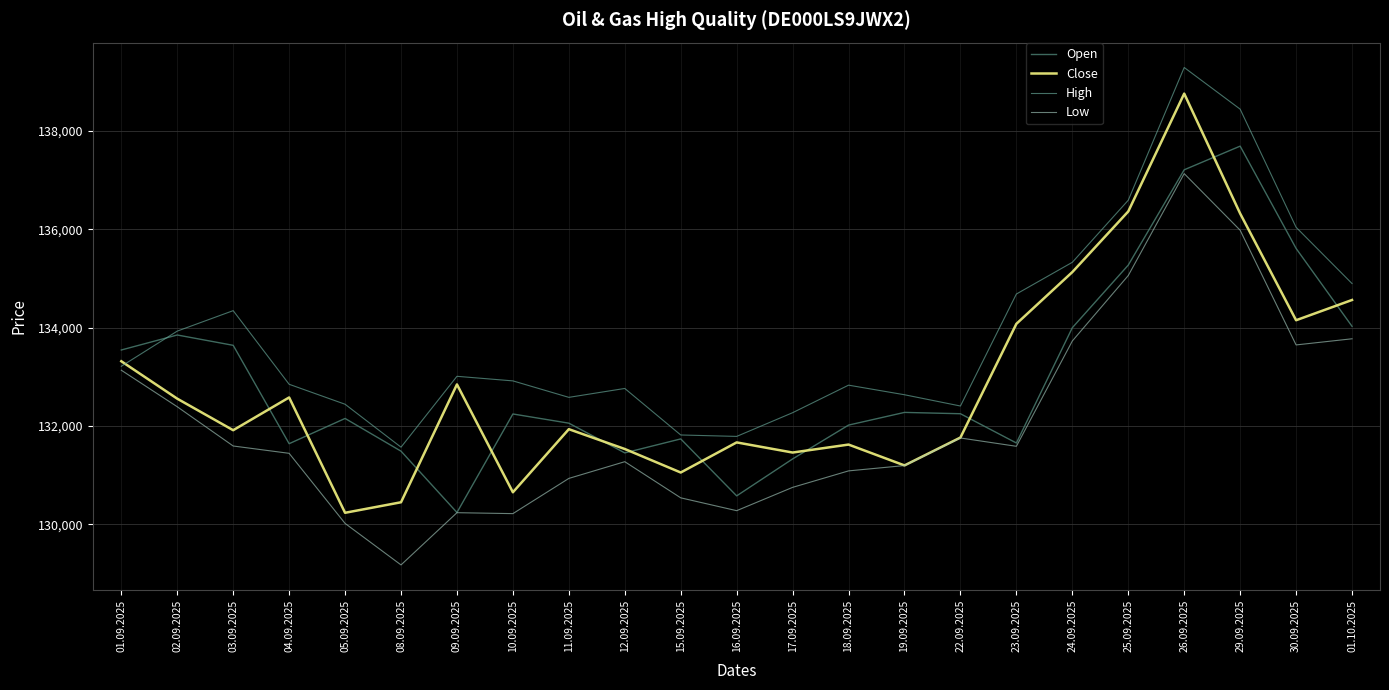

How many lines are shown in the chart?

4